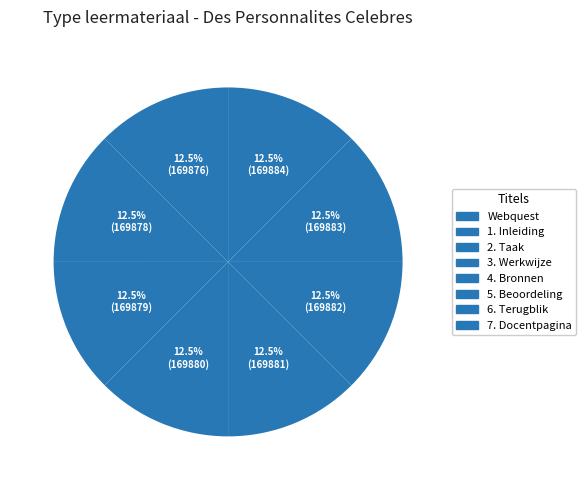

Is there any slice that represents more than half of the pie?

No